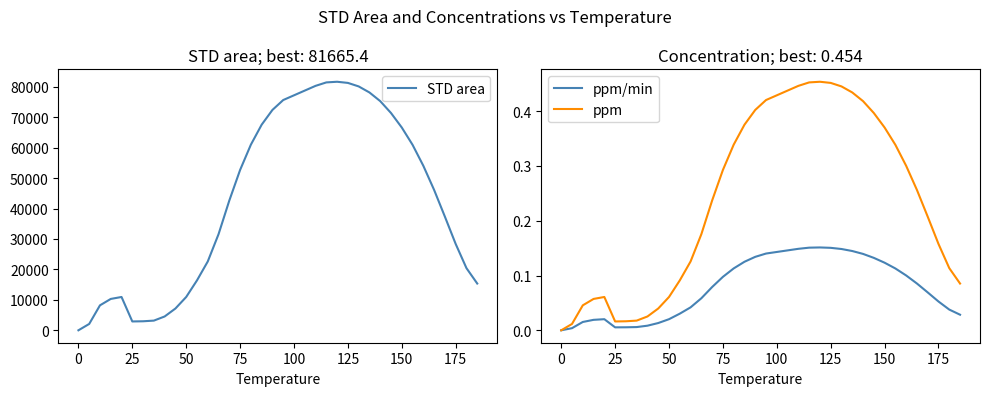

Is it true that ppm/min equals 0.1 at 75?

True